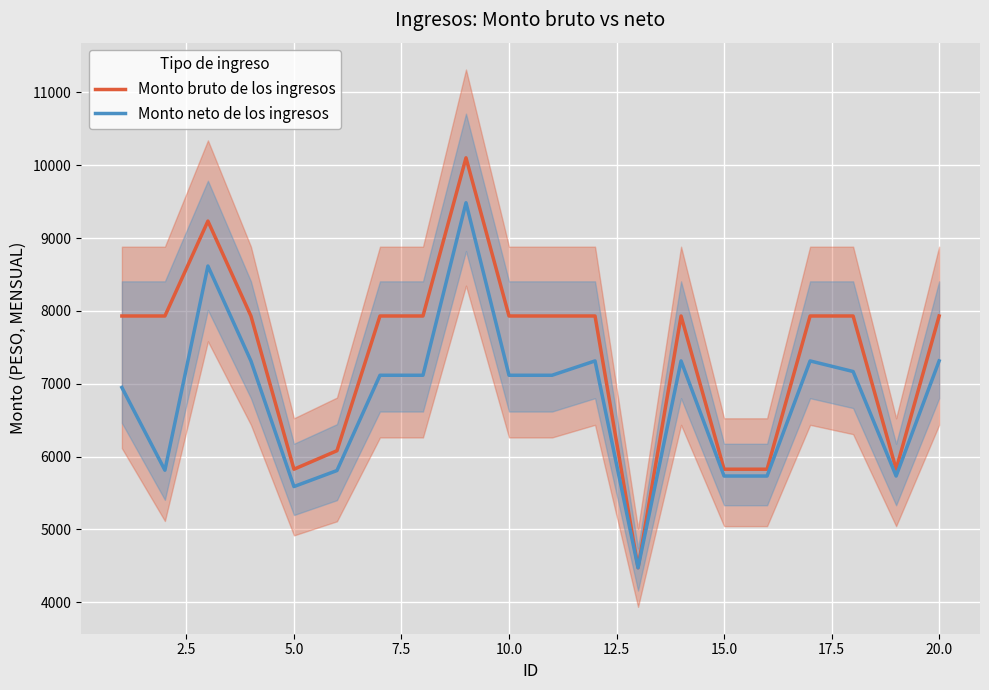

Reading left to right, list all the values displayed in this chart.

Monto bruto de los ingresos: 7929.8	7929.8	9232.7	7929.8	5826.2	6080.0	7929.8	7929.8	10101.3	7929.8	7929.8	7929.8	4473.4	7929.8	5826.2	5826.2	7929.8	7929.8	5826.2	7929.8
Monto neto de los ingresos: 6948.0	5812.8	8615.8	7313.0	5588.2	5808.1	7116.1	7116.1	9484.4	7116.1	7116.1	7313.0	4473.4	7313.0	5732.8	5732.8	7313.0	7167.5	5732.8	7313.0